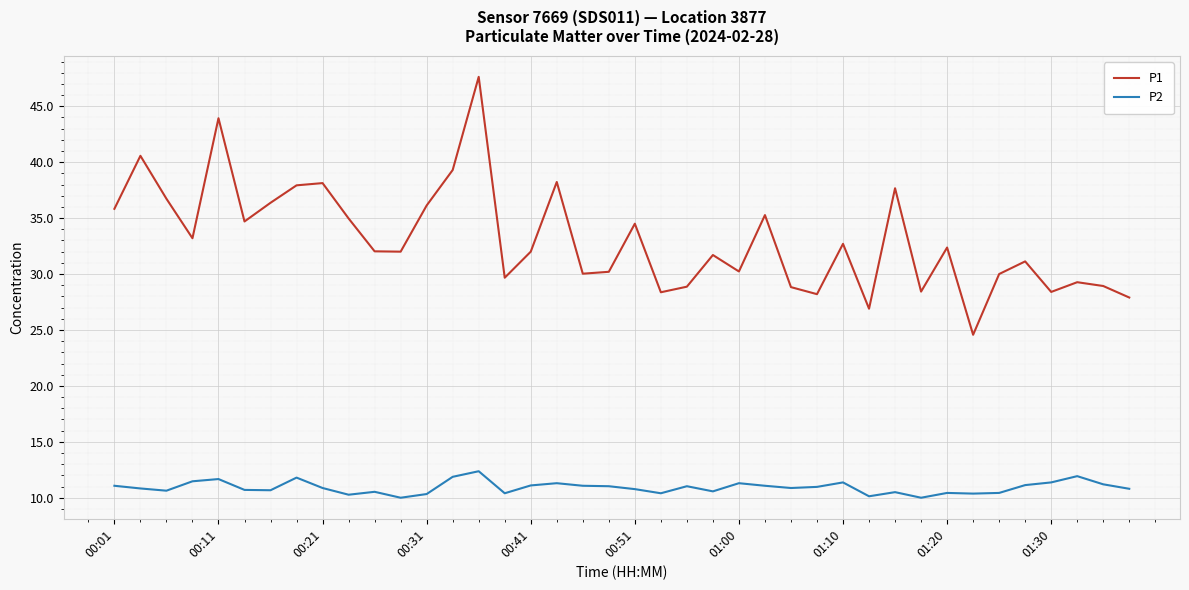

Does the chart display data point markers on the line(s)?

No